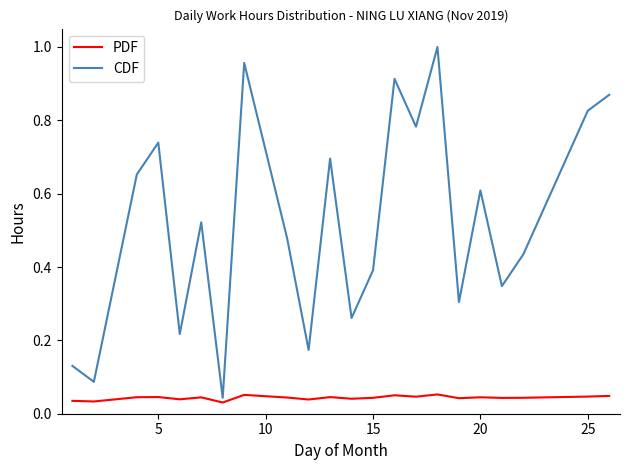

List the series in order of their peak value, highest first.

CDF, PDF